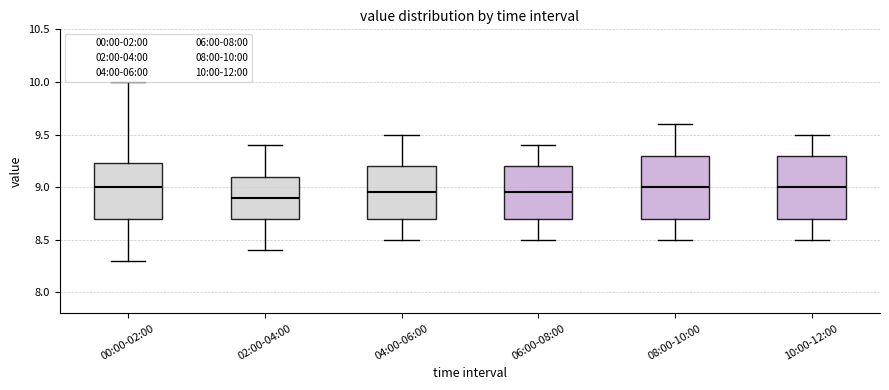

Reading left to right, transcribe this box plot: for each box, give where its median line is, the range the box spans, and where its two whiskers end, as read against the y-axis. The values are not printed on the chart, so give them approximately, as read against the axis.

00:00-02:00: median 9.00, box 8.70 to 9.25, whiskers 8.30 to 10.00
02:00-04:00: median 8.90, box 8.70 to 9.10, whiskers 8.40 to 9.40
04:00-06:00: median 8.95, box 8.70 to 9.20, whiskers 8.50 to 9.50
06:00-08:00: median 8.95, box 8.70 to 9.20, whiskers 8.50 to 9.40
08:00-10:00: median 9.00, box 8.70 to 9.30, whiskers 8.50 to 9.60
10:00-12:00: median 9.00, box 8.70 to 9.30, whiskers 8.50 to 9.50